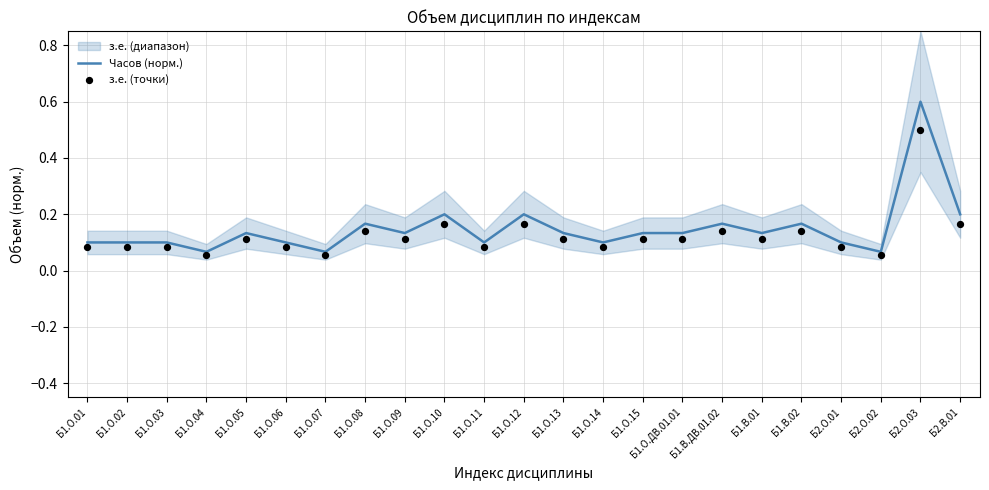

Which series reaches the minimum Y coordinate?

з.е. (точки)